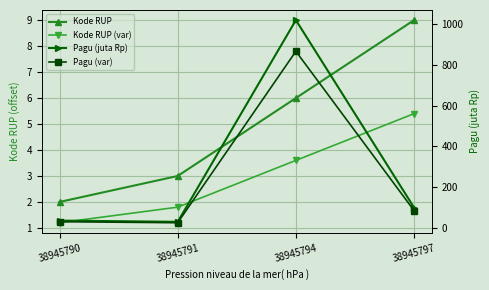

At which category is the sum across all series the highest?

38945794